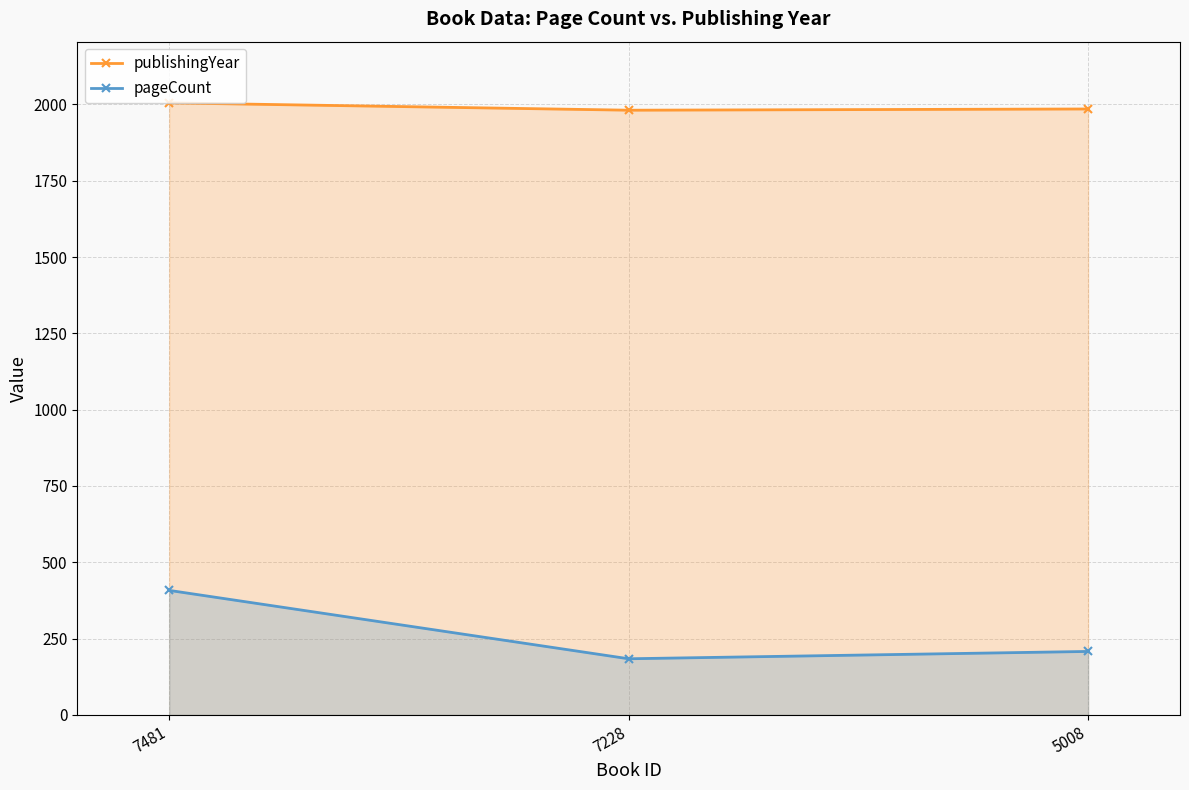

Count the publishingYear values in the range 1981 to 2005.

3